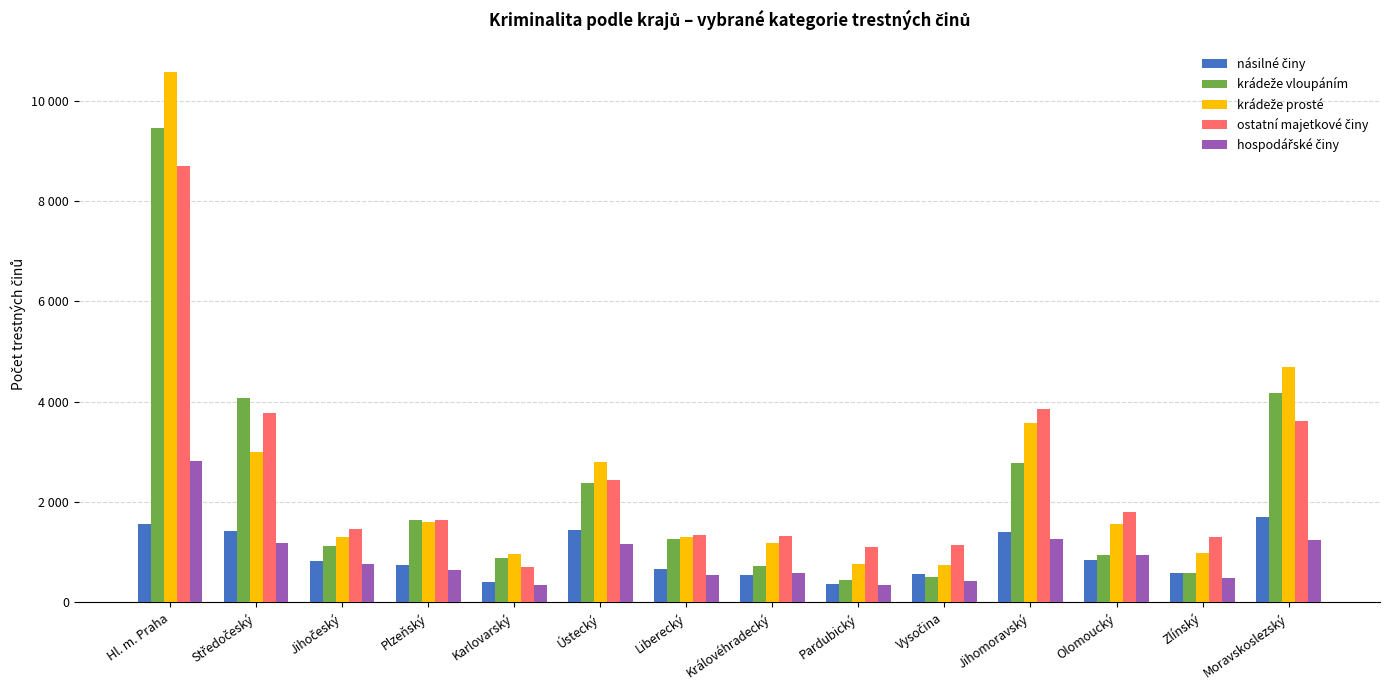

The value of hospodářské činy at Zlínský is 866. True or false?

False